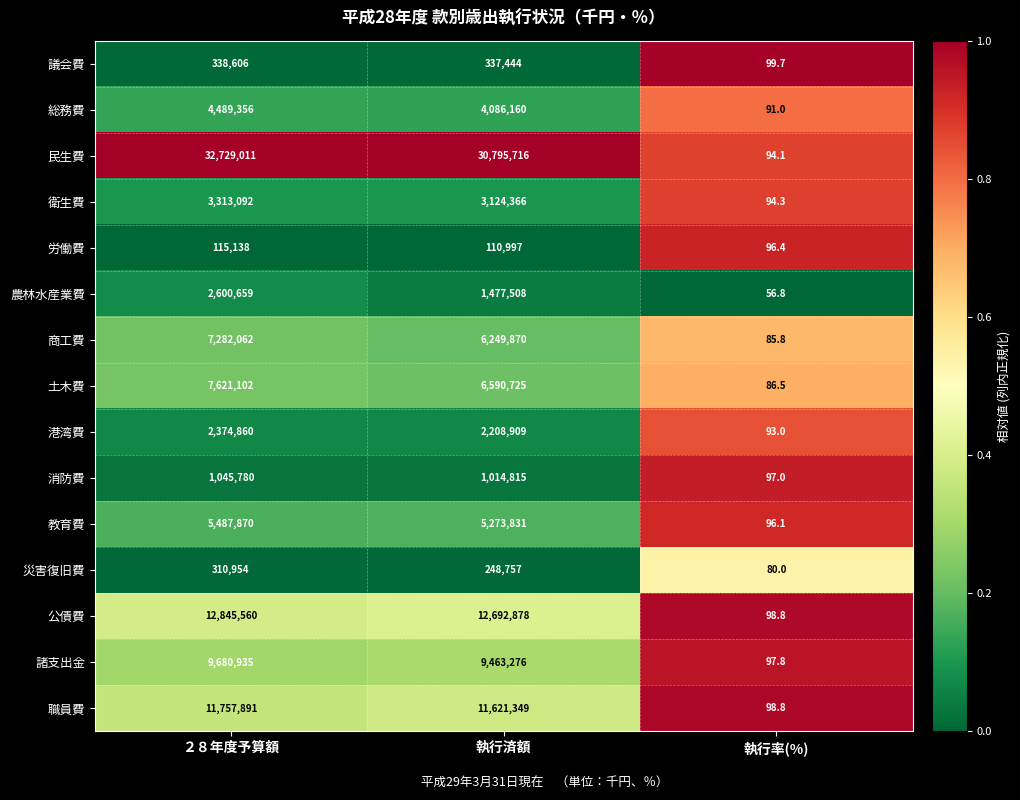

The 土木費 series shows 11604308.1 at 執行済額. True or false?

False